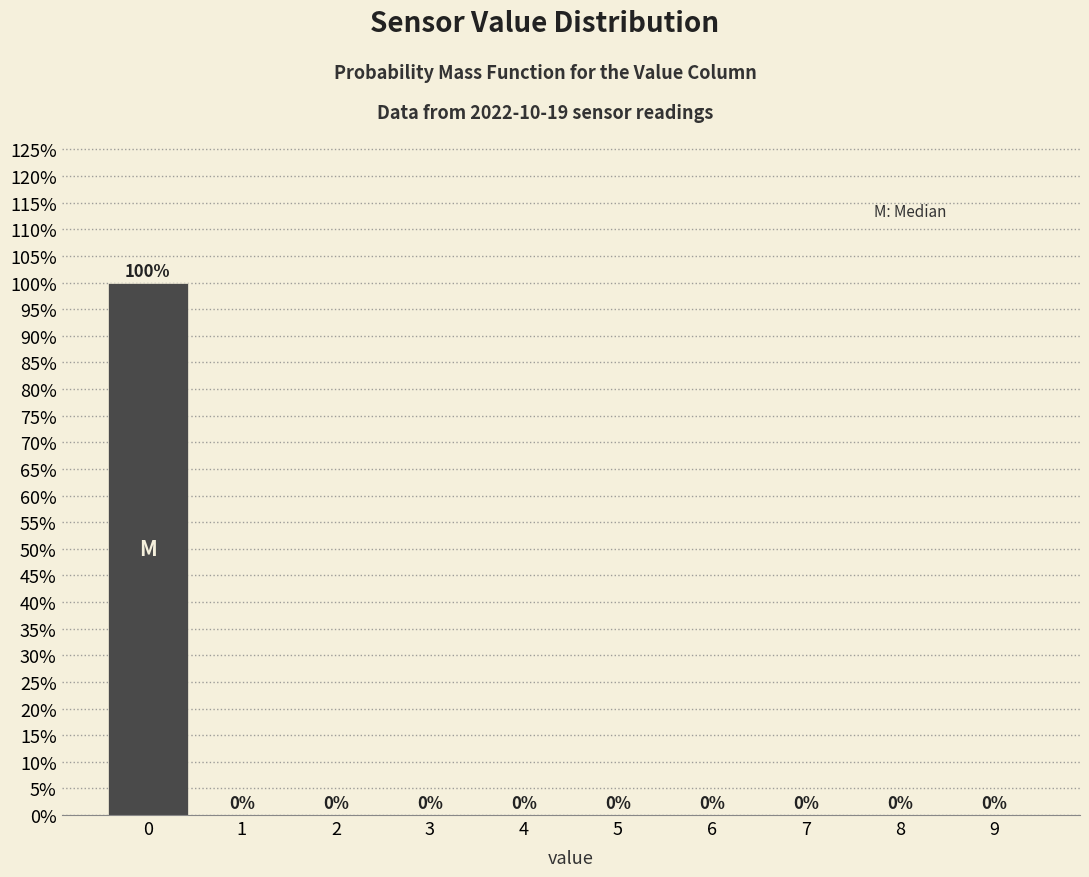

Where is the data nearest to the value 49?

3